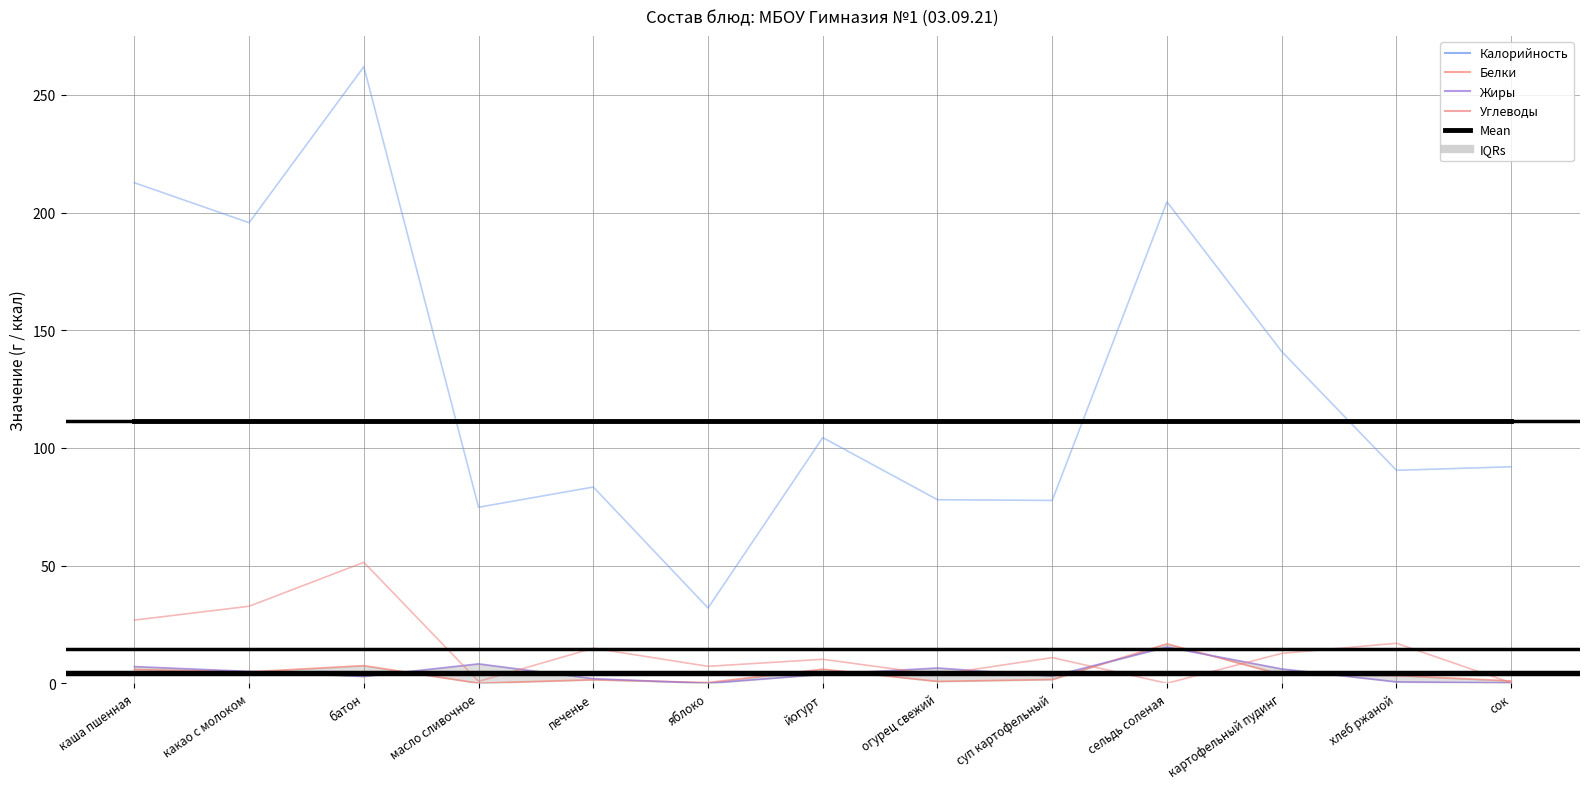

What is the label of the 1st point from the right?

сок